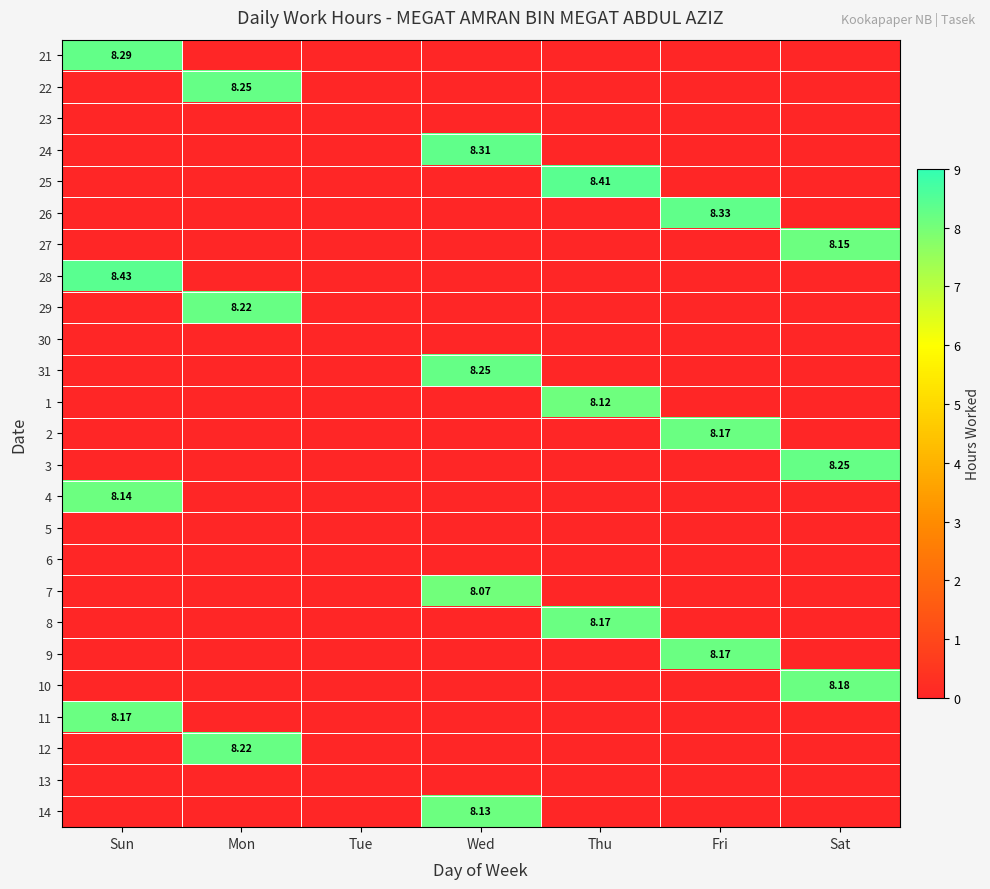

Is it true that 7 equals 0.0 at Mon?

True